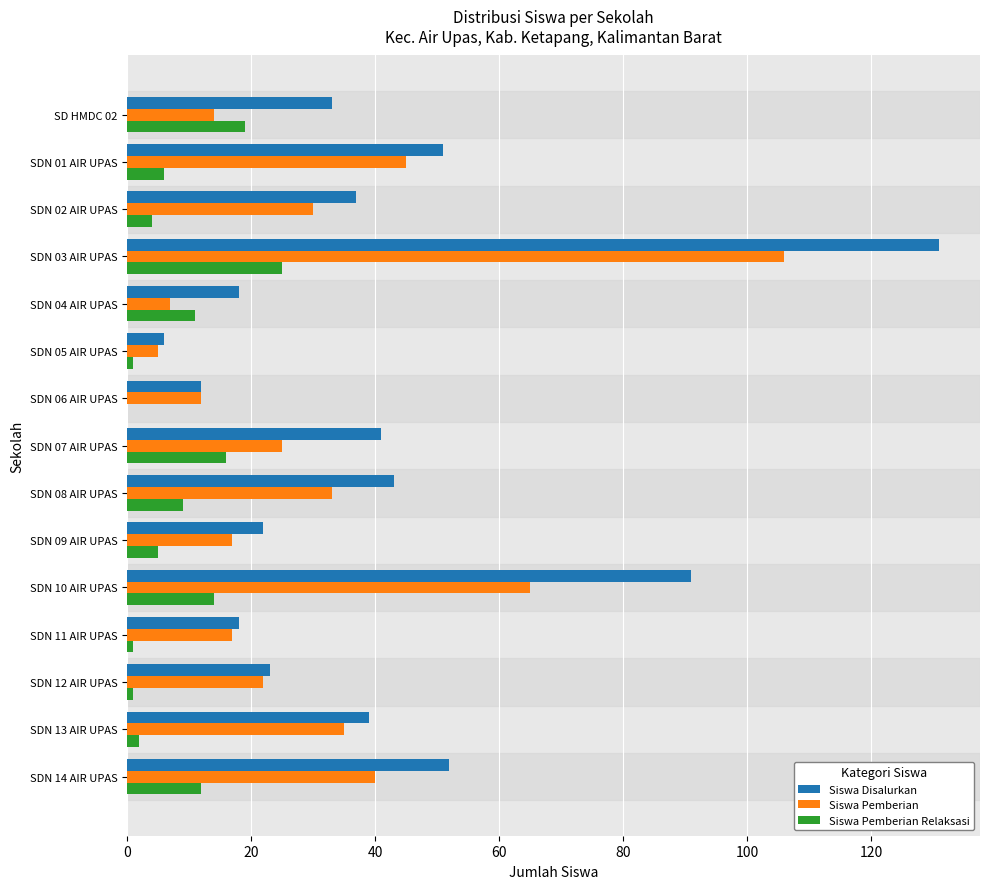

What is the highest value of the Siswa Pemberian Relaksasi series?

25